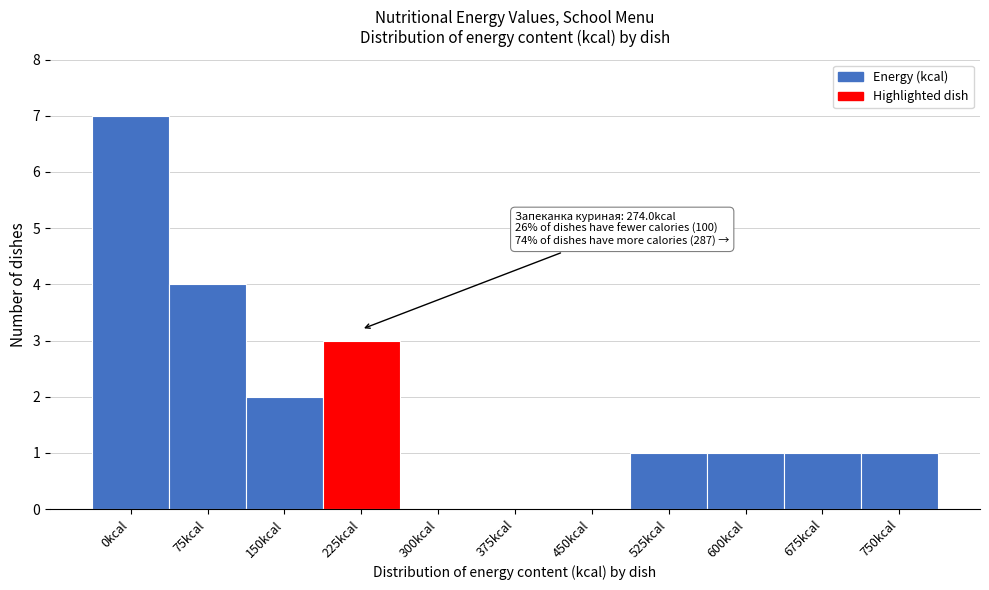

Reading left to right, extract all data points from this chart.

0kcal=7	75kcal=4	150kcal=2	225kcal=3	300kcal=0	375kcal=0	450kcal=0	525kcal=1	600kcal=1	675kcal=1	750kcal=1